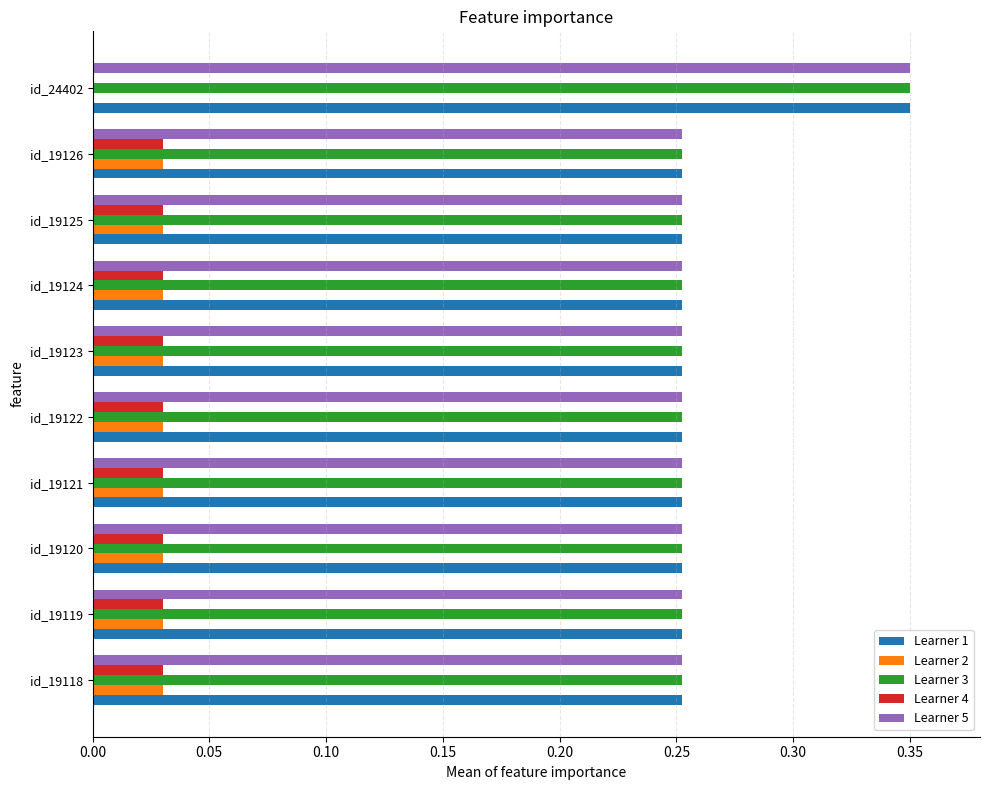

True or false: Learner 2 has a value of 0.0 at id_19126.

True